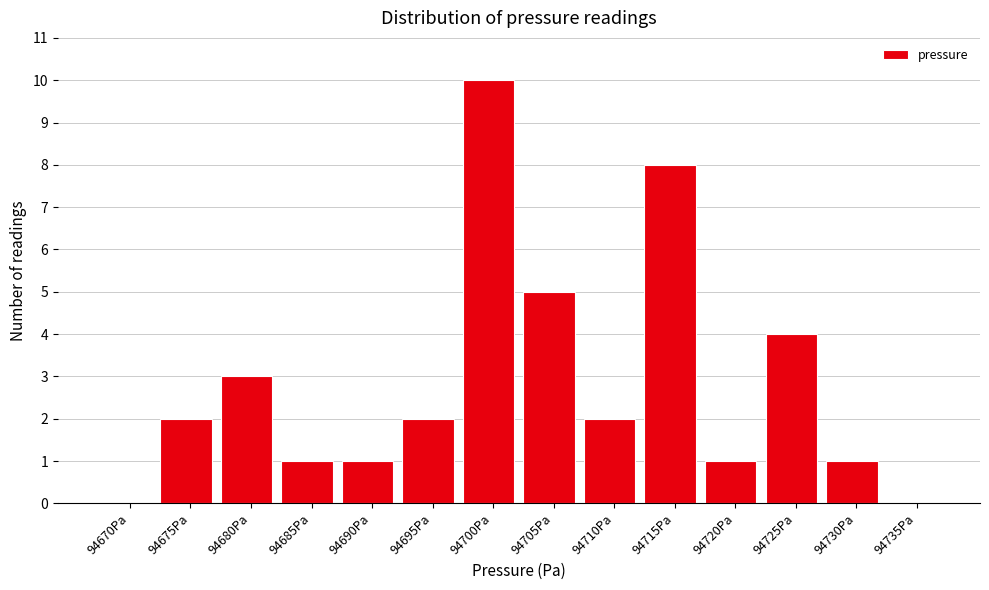

Reading right to left, list all the values displayed in this chart.

94735Pa=0	94730Pa=1	94725Pa=4	94720Pa=1	94715Pa=8	94710Pa=2	94705Pa=5	94700Pa=10	94695Pa=2	94690Pa=1	94685Pa=1	94680Pa=3	94675Pa=2	94670Pa=0